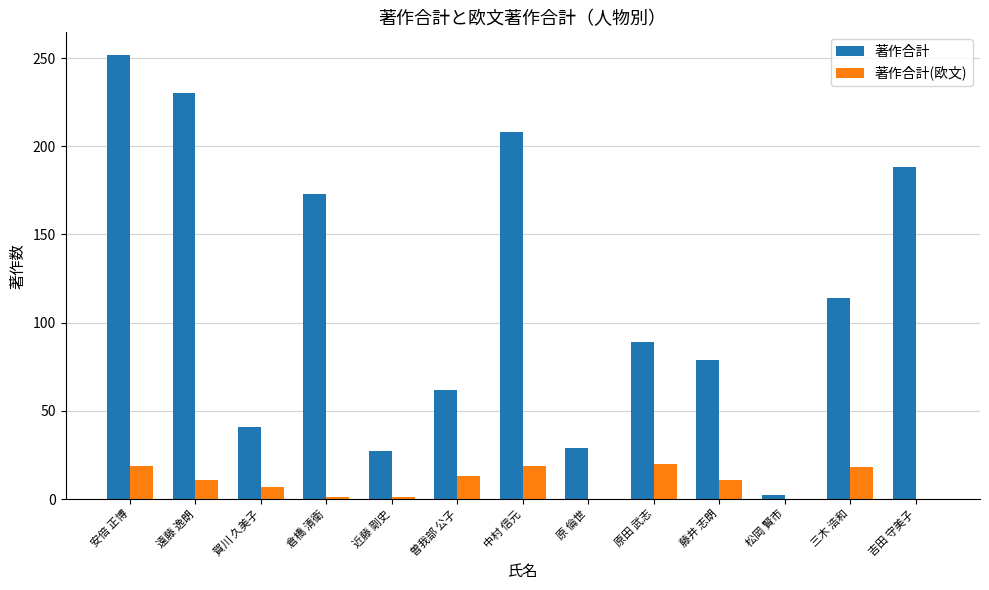

Is the value of 著作合計 at 原 倫世 greater than the value of 著作合計(欧文) at 原 倫世?

Yes